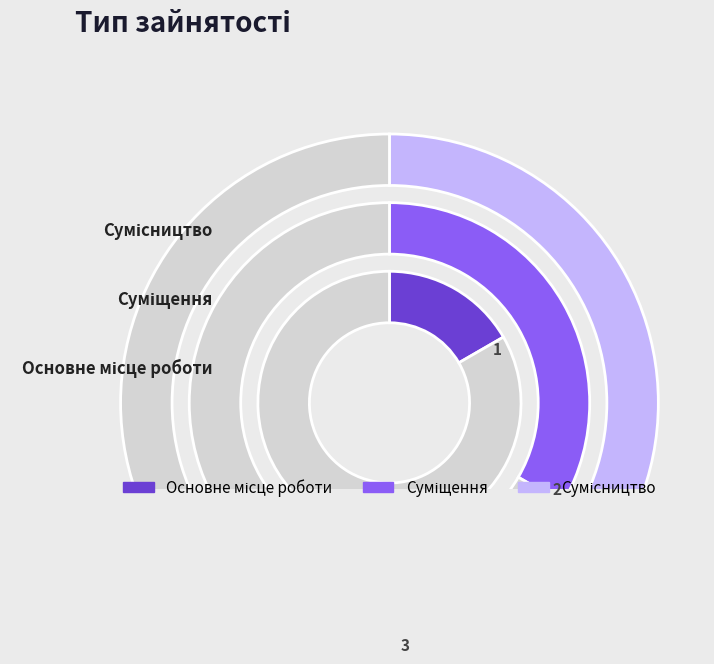

The Суміщення slice represents 33% of the pie. True or false?

True